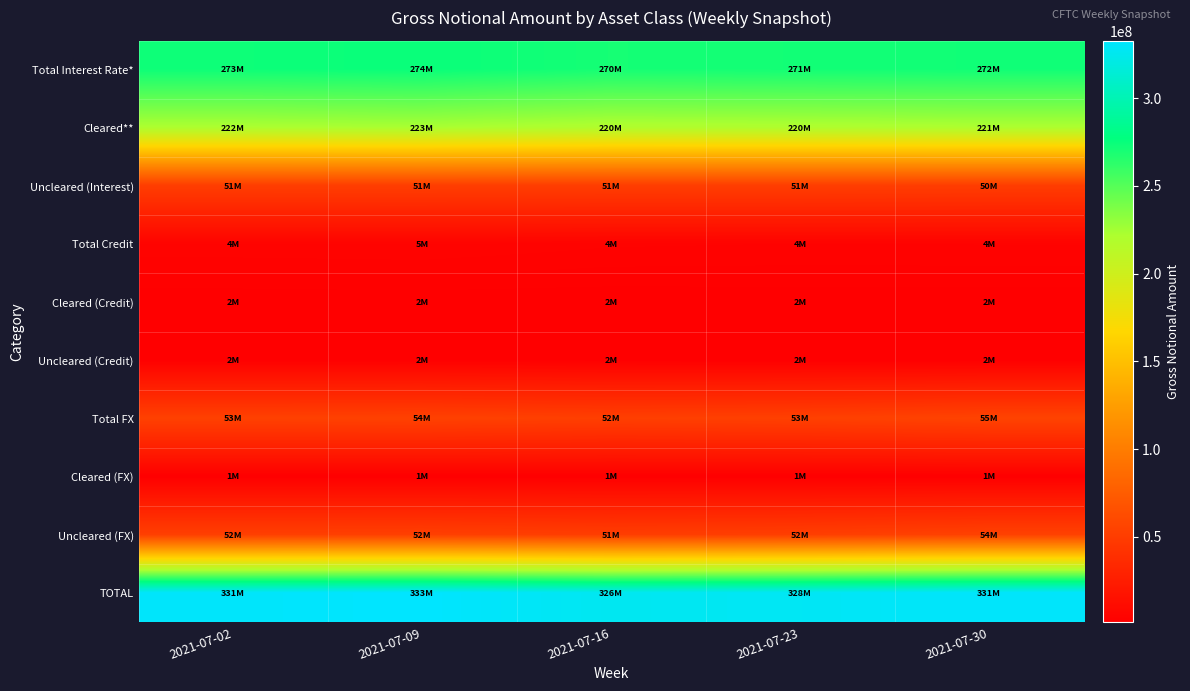

Reading left to right, extract all data points from this chart.

Total Interest Rate*: 2021-07-02=272962654	2021-07-09=274326275	2021-07-16=270451659	2021-07-23=271245722	2021-07-30=271943095
Cleared**: 2021-07-02=221833463	2021-07-09=223172023	2021-07-16=219620029	2021-07-23=220284798	2021-07-30=221469468
Uncleared (Interest): 2021-07-02=51129191	2021-07-09=51154252	2021-07-16=50831630	2021-07-23=50960924	2021-07-30=50473627
Total Credit: 2021-07-02=4468128	2021-07-09=4576552	2021-07-16=4001682	2021-07-23=3883460	2021-07-30=3922300
Cleared (Credit): 2021-07-02=2033950	2021-07-09=2102089	2021-07-16=2077862	2021-07-23=2147425	2021-07-30=2131231
Uncleared (Credit): 2021-07-02=2434178	2021-07-09=2474462	2021-07-16=1923820	2021-07-23=1736035	2021-07-30=1791069
Total FX: 2021-07-02=53454045	2021-07-09=53753023	2021-07-16=52043372	2021-07-23=52971426	2021-07-30=55341808
Cleared (FX): 2021-07-02=1365685	2021-07-09=1295471	2021-07-16=1359045	2021-07-23=1331336	2021-07-30=1412671
Uncleared (FX): 2021-07-02=52088359	2021-07-09=52457552	2021-07-16=50684327	2021-07-23=51640089	2021-07-30=53929137
TOTAL: 2021-07-02=330884826	2021-07-09=332655850	2021-07-16=326496712	2021-07-23=328100607	2021-07-30=331207204